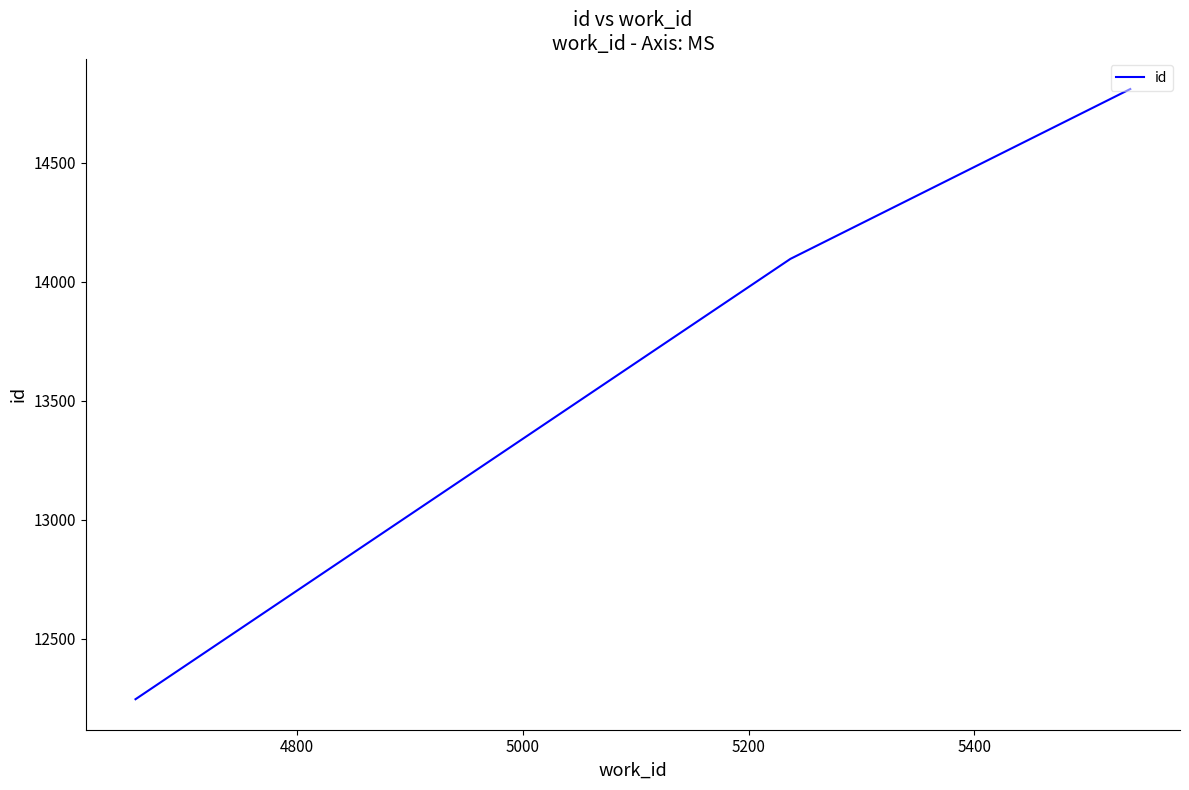

Does the chart have visible grid lines?

No